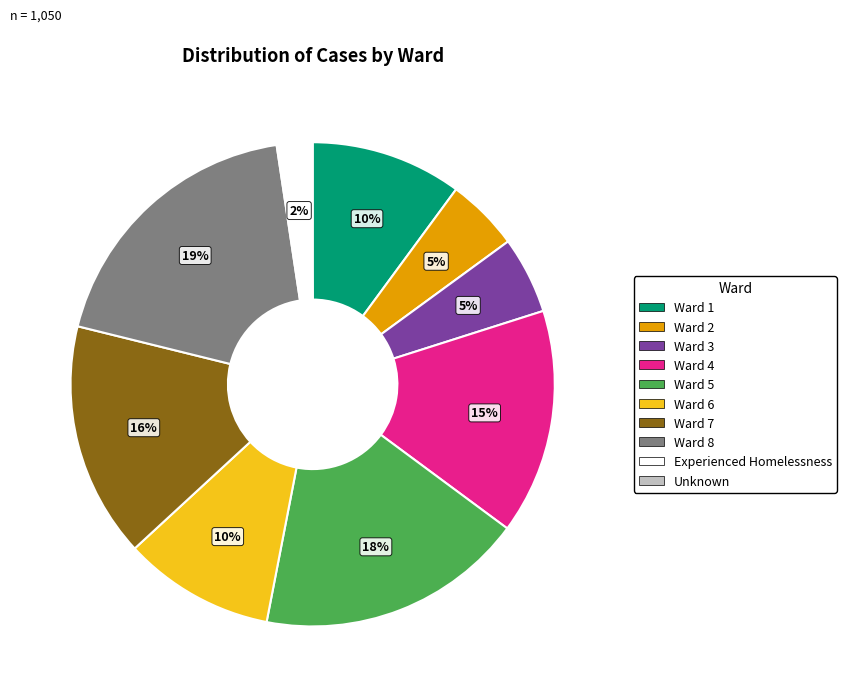

The Ward 5 slice represents 6% of the pie. True or false?

False